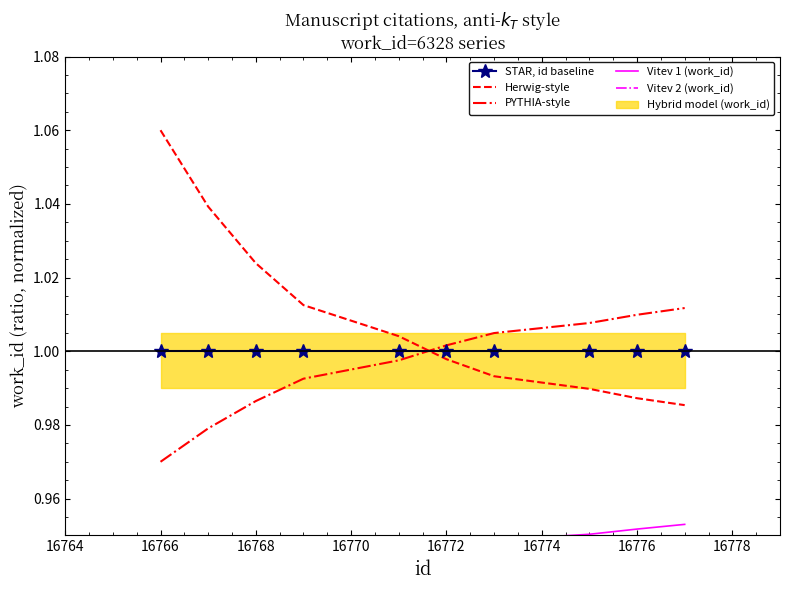

True or false: STAR, id baseline has a value of 1.0 at 16772.

True